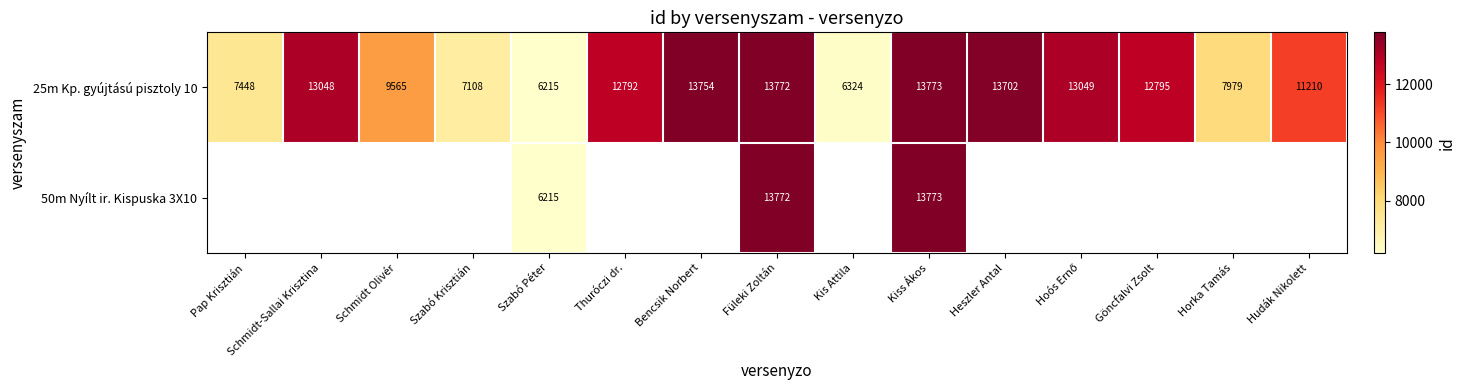

Is the value of 25m Kp. gyújtású pisztoly 10 at Szabó Krisztián greater than the value of 50m Nyílt ir. Kispuska 3X10 at Kiss Ákos?

No